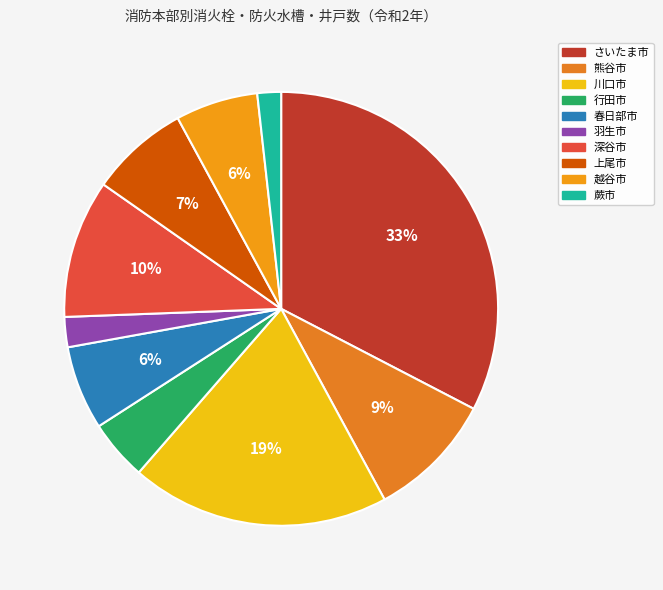

Is it true that 上尾市 is 7% of the pie?

True